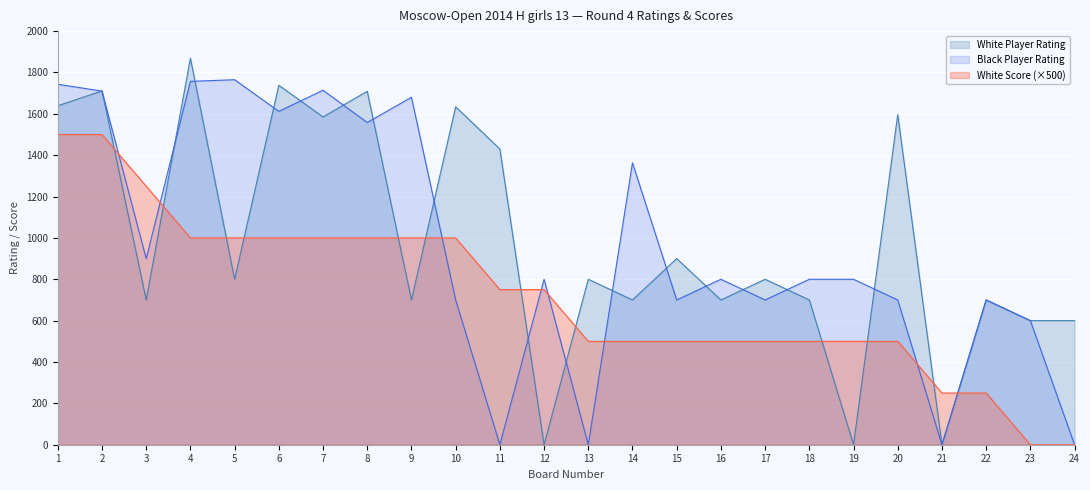

How many intersections are there between Black Player Rating and White Player Rating?

17